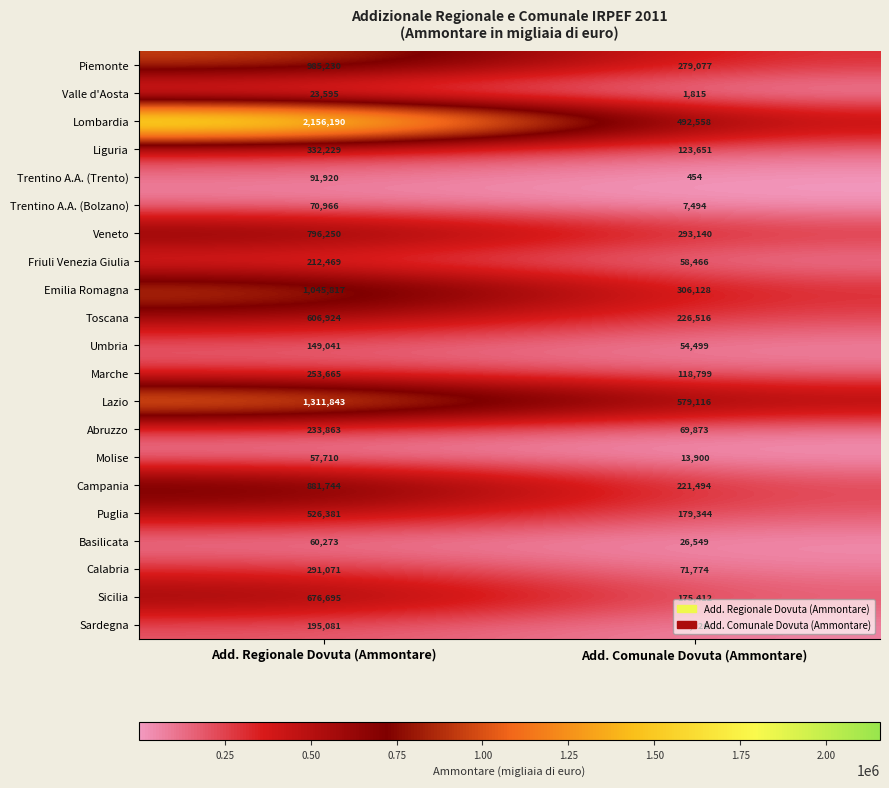

True or false: Calabria has a value of 452981 at Add. Regionale Dovuta (Ammontare).

False